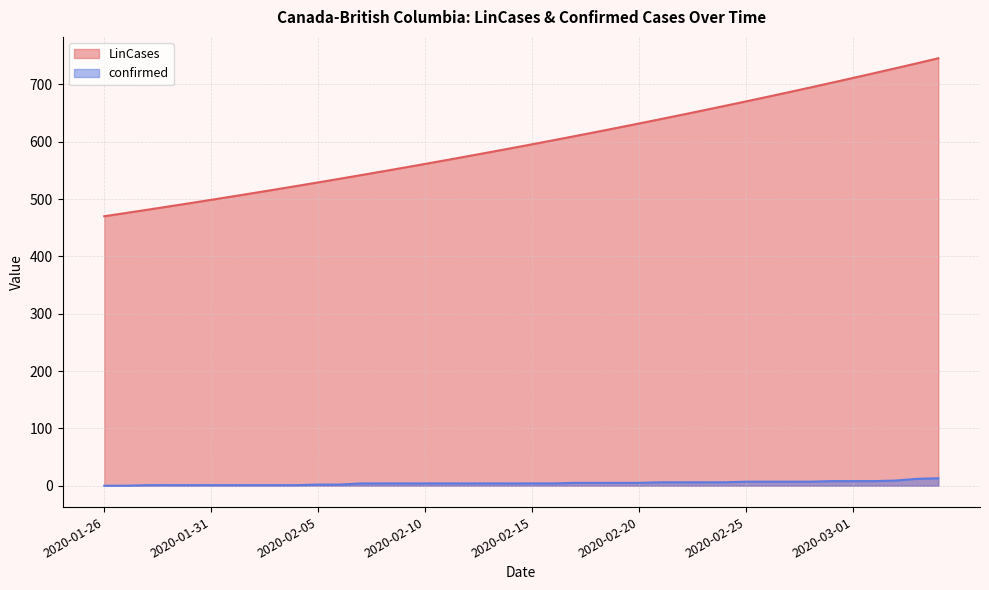

Does the chart display data point markers on the line(s)?

No